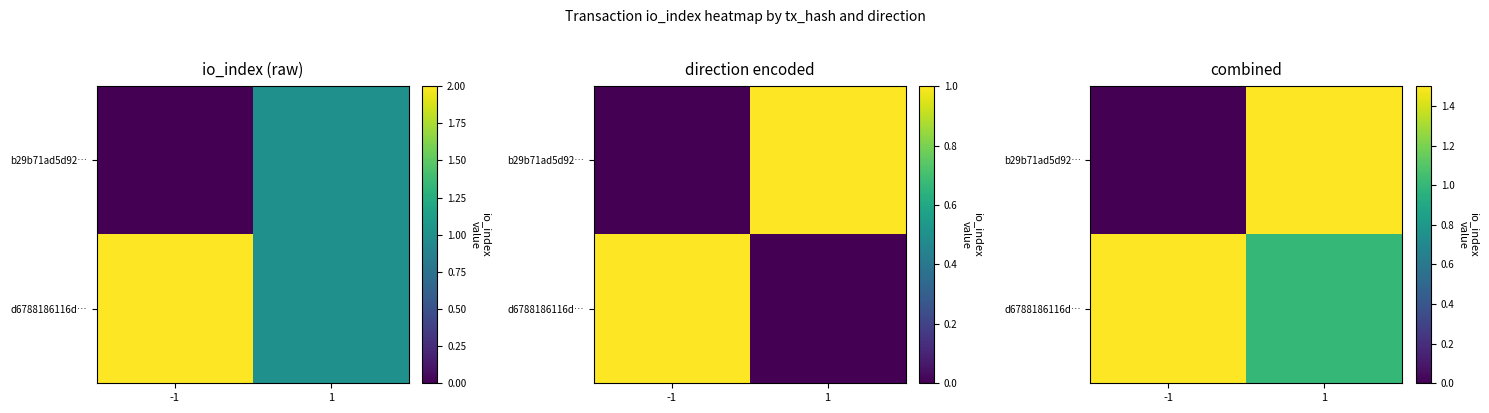

Rank the series at -1 from highest to lowest value.

d6788186116d…, b29b71ad5d92…